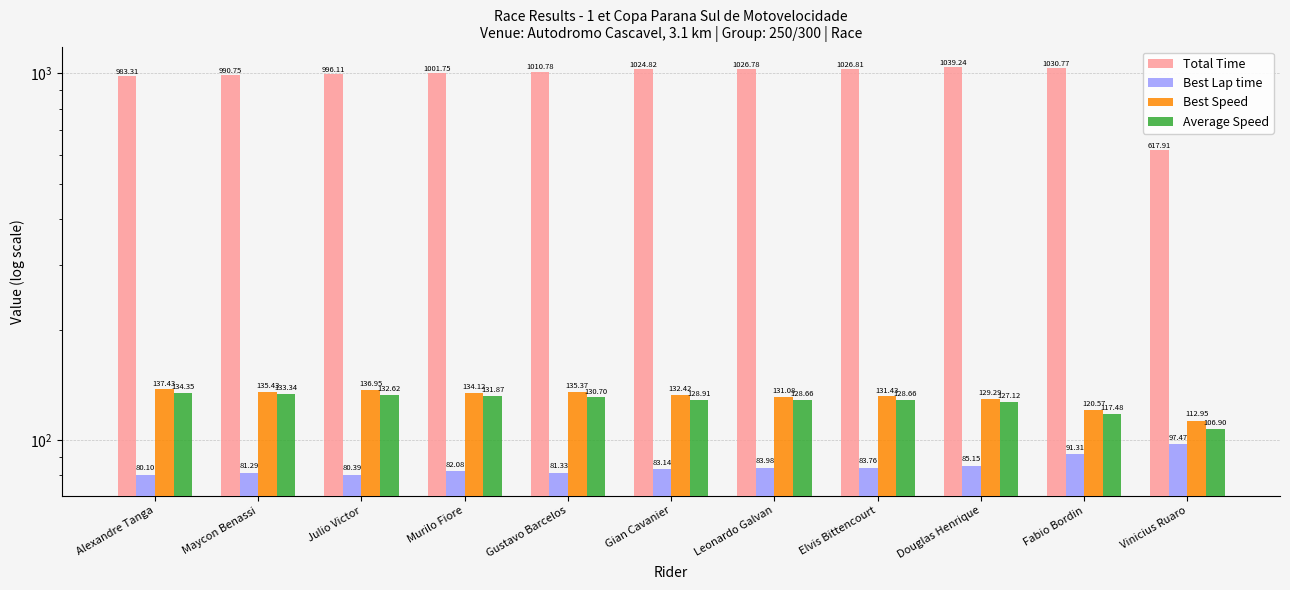

What are all the series names shown in the legend?

Total Time, Best Lap time, Best Speed, Average Speed